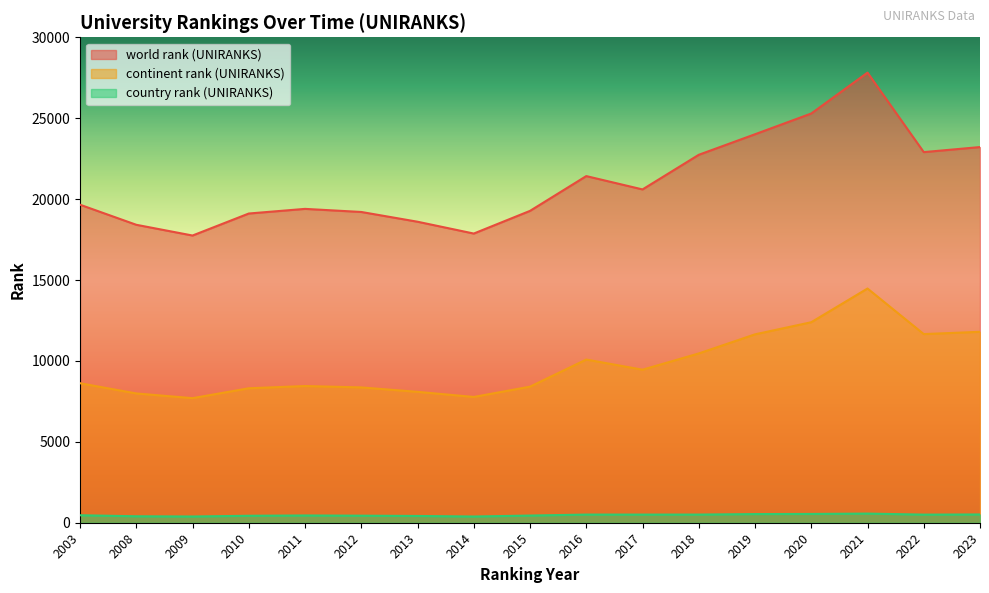

At how many categories does at least one series exceed 21205?

7